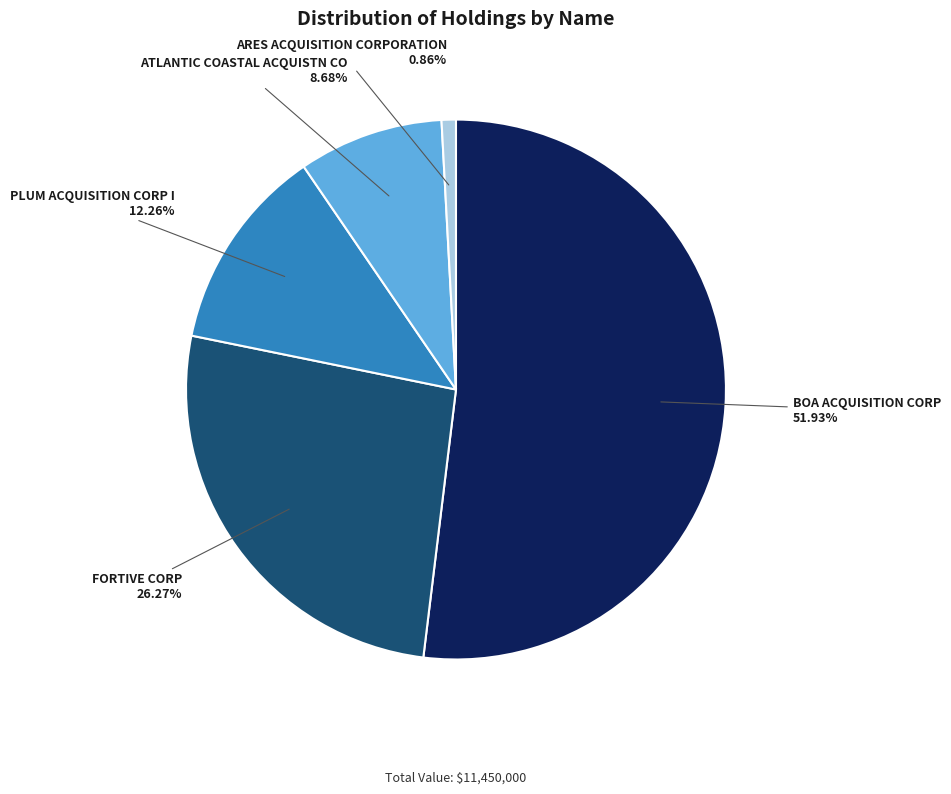

To the nearest percent, what portion does PLUM ACQUISITION CORP I represent?

12%